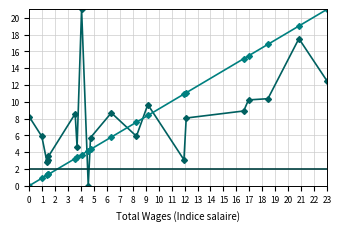

What is the greatest value displayed?

21.0